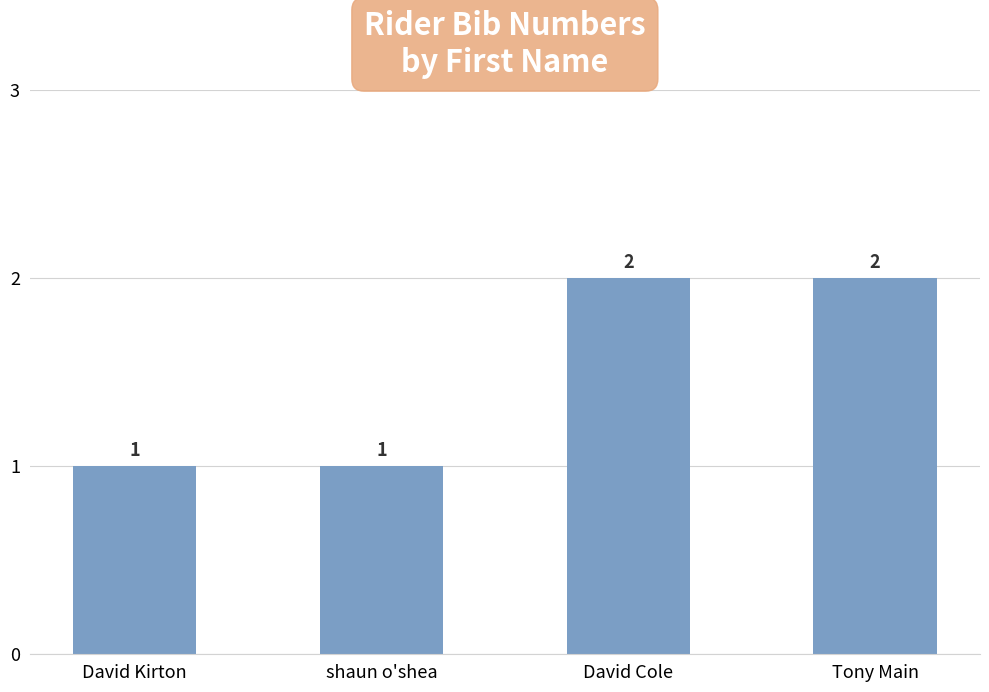

Count the values in the range 1 to 2.

4